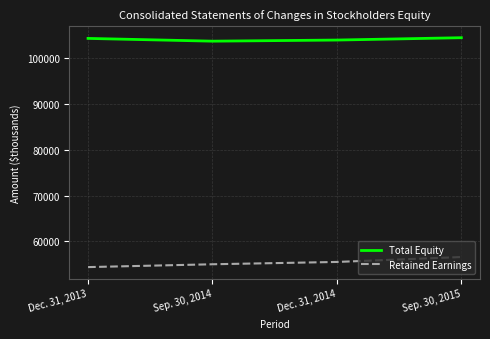

What is the difference between the Total Equity values at Sep. 30, 2015 and Dec. 31, 2013?

152